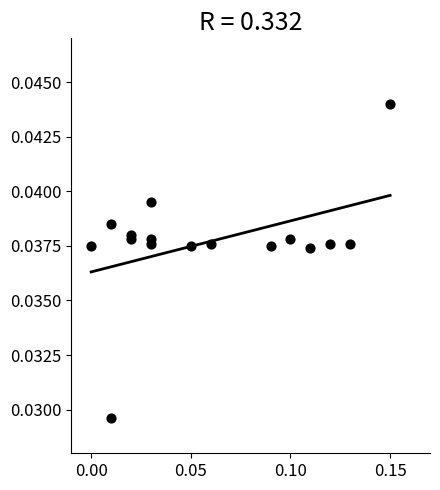

Count the number of points in this scatter plot.

16